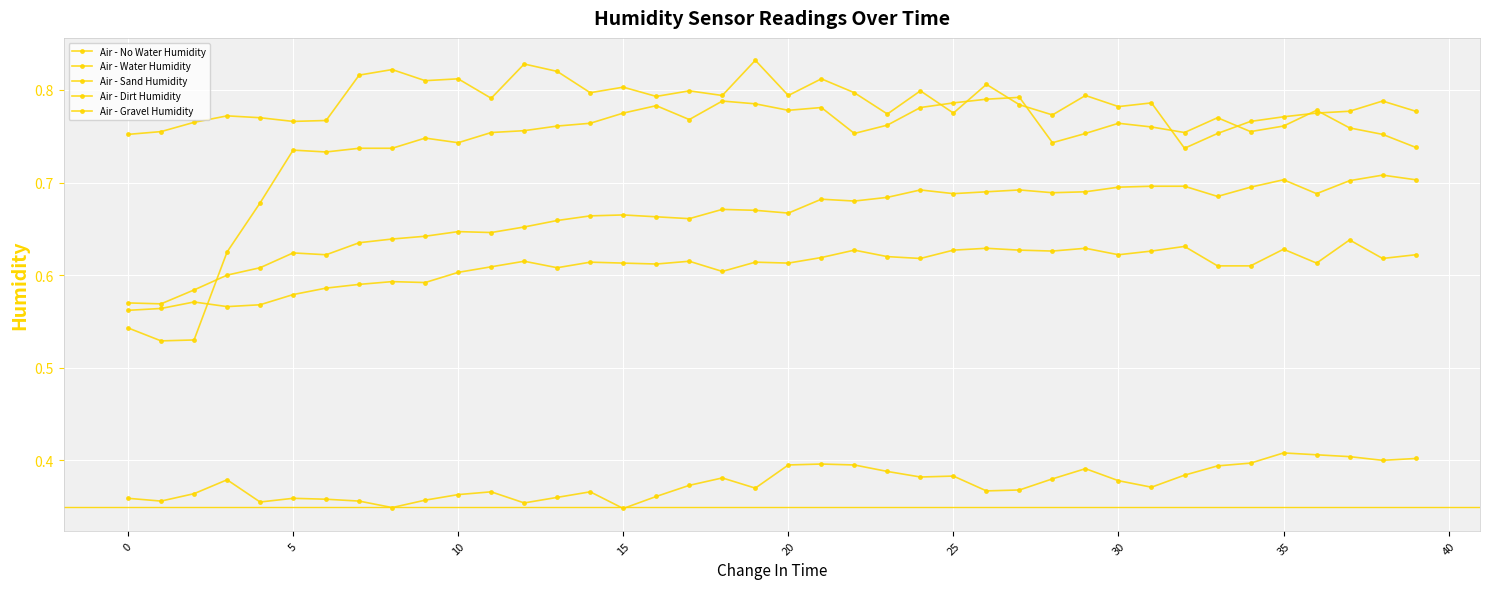

At which category is the sum across all series the highest?

21